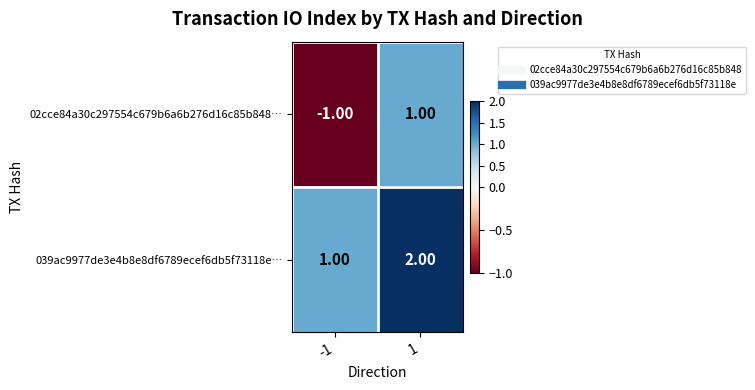

List the series in order of their overall mean, highest first.

039ac9977de3e4b8e8df6789ecef6db5f73118e…, 02cce84a30c297554c679b6a6b276d16c85b848…